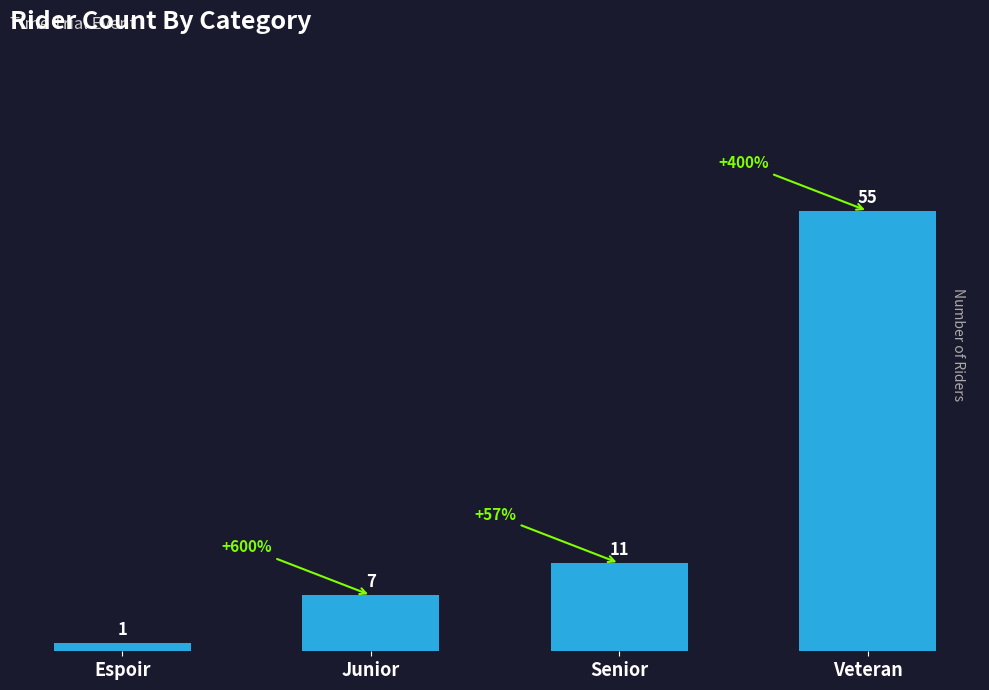

What is the minimum value shown in the chart?

1